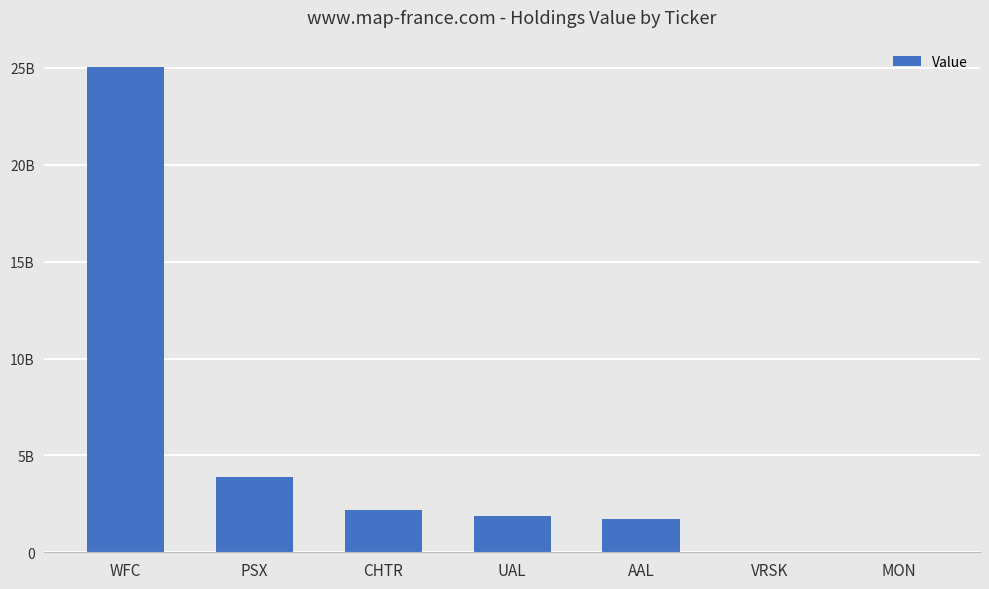

Are the bars horizontal?

No